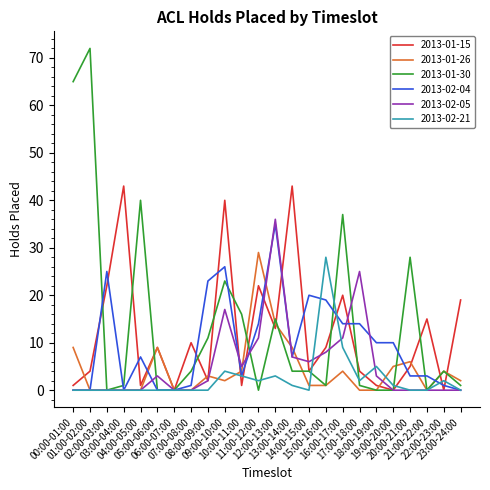

What is the maximum value shown in the chart?

72